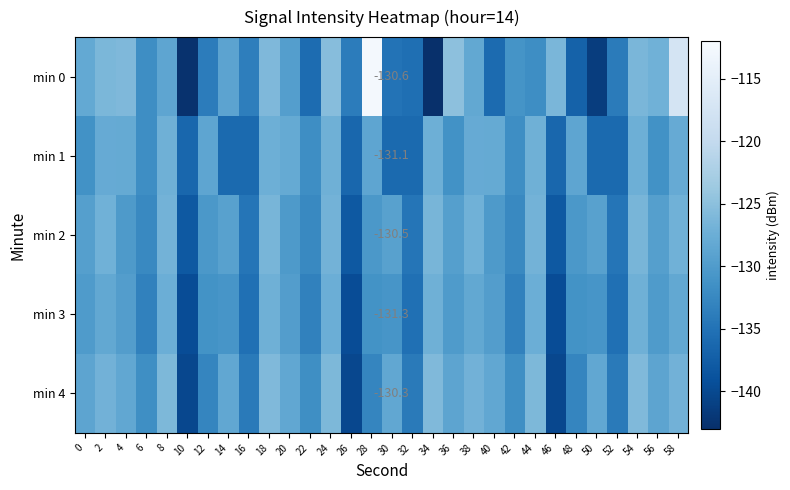

At which label does min 1 reach its minimum?

10